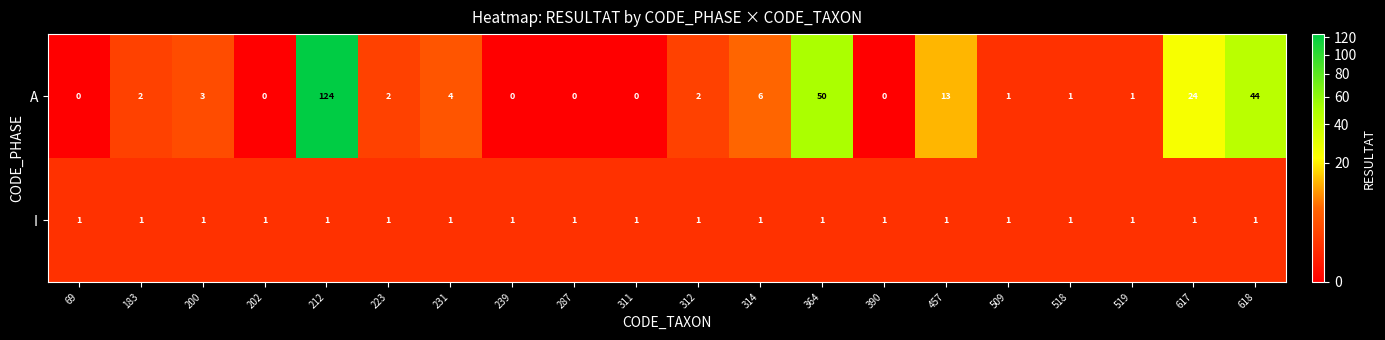

Is it true that I equals 0 at 457?

False